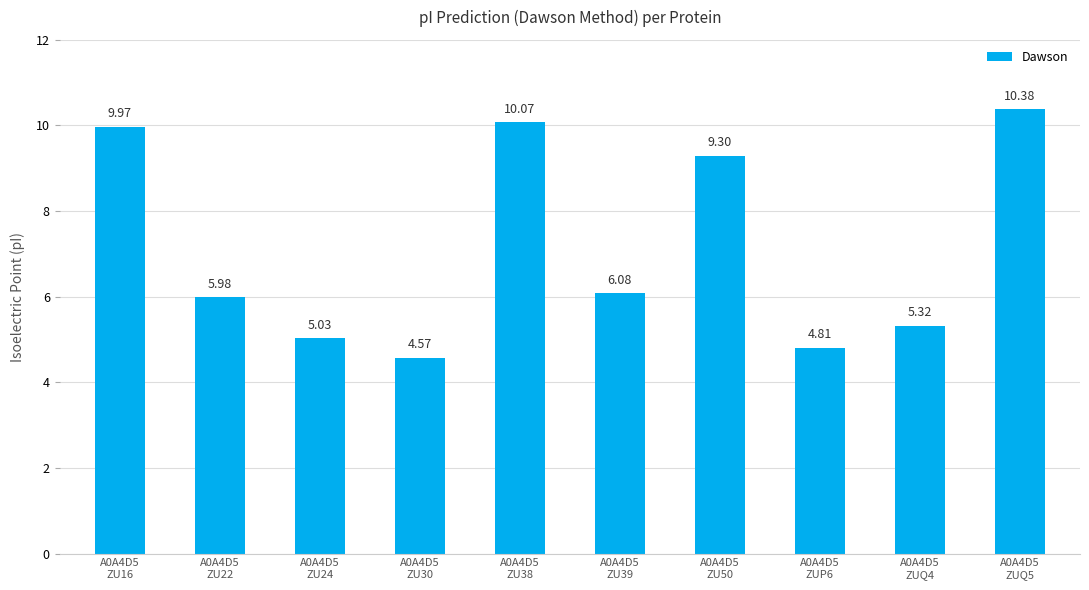

What position from the right is A0A4D5
ZU24?

8